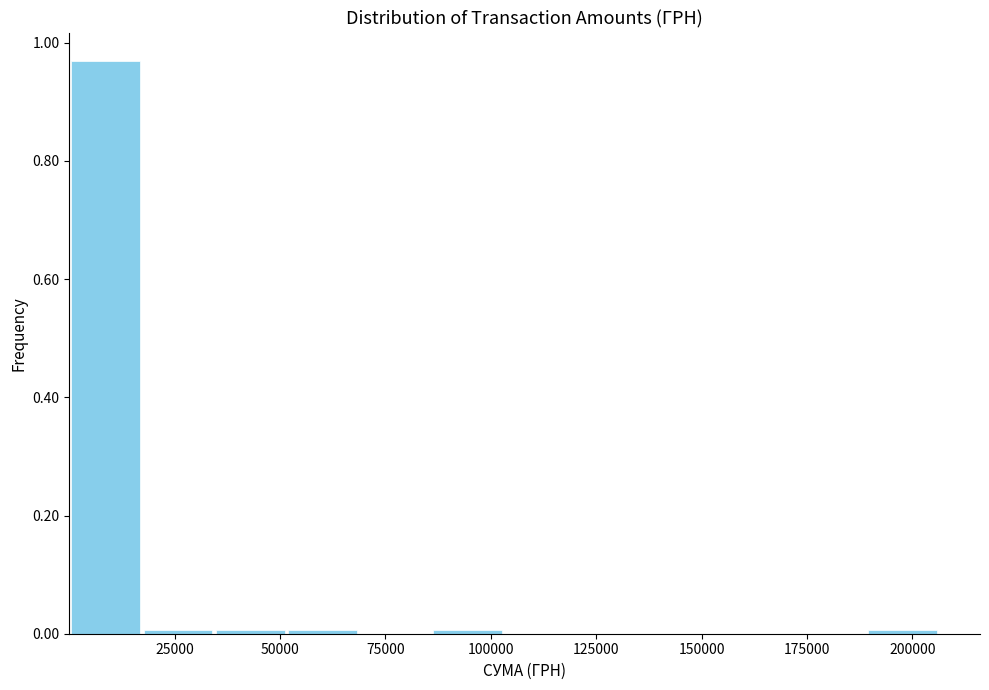

Around what value on the x-axis is the tallest bar? Give the approximate position of its centre, as read against the axis.

10000